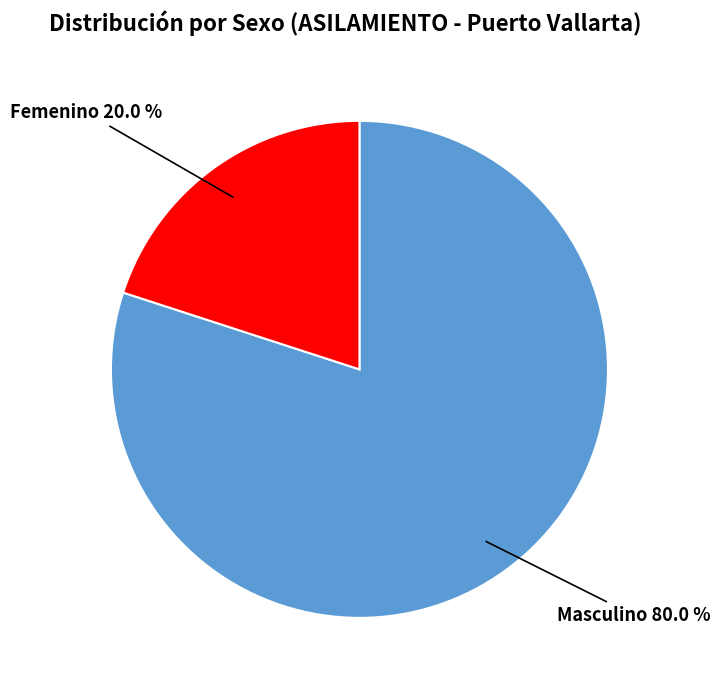

Is it true that Masculino is 67% of the pie?

False